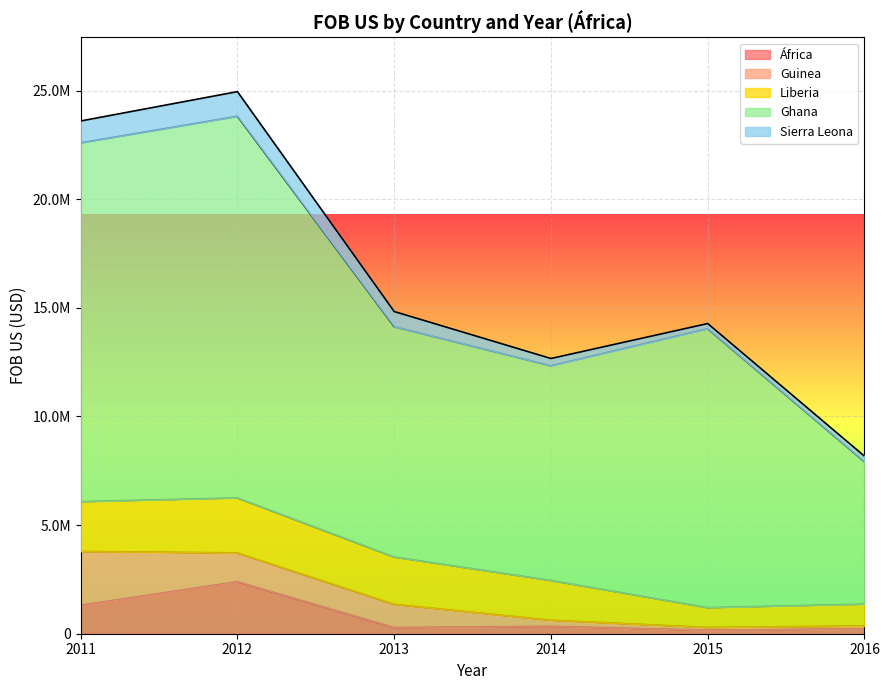

Reading left to right, what are all the values shown in this chart?

África: 1307134.8	2391731.0	284510.0	341870.2	161780.8	228494.2
Guinea: 2480406.5	1328556.1	1070166.1	280390.2	128891.3	127238.5
Liberia: 2292558.2	2530884.0	2176514.2	1828891.8	909929.2	1006462.4
Ghana: 16513160.0	17566766.0	10602407.0	9883284.0	12837140.0	6552957.5
Sierra Leona: 1006910.9	1133208.0	696365.2	333175.3	239103.0	255242.0